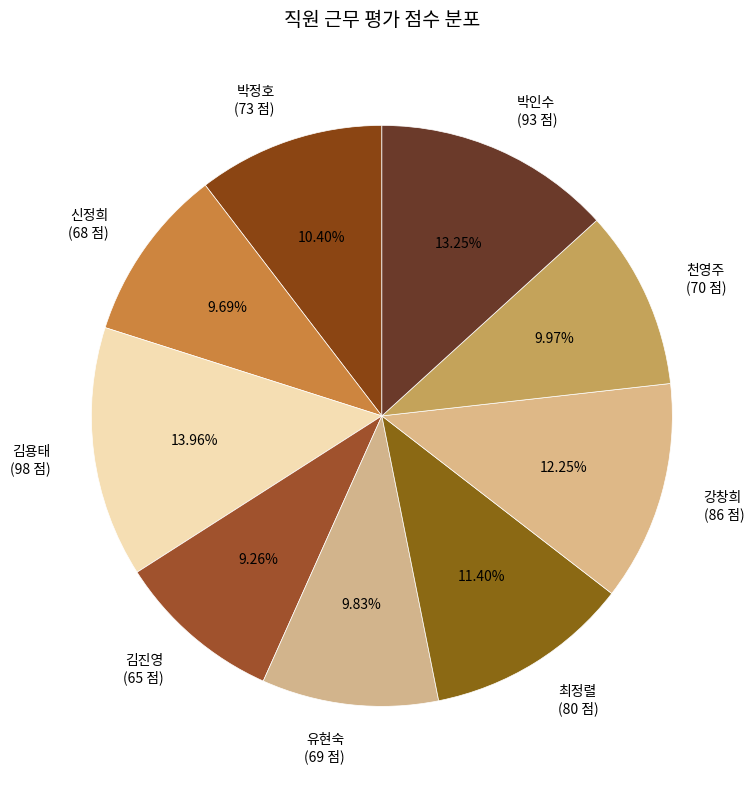

Is there any slice that represents more than half of the pie?

No